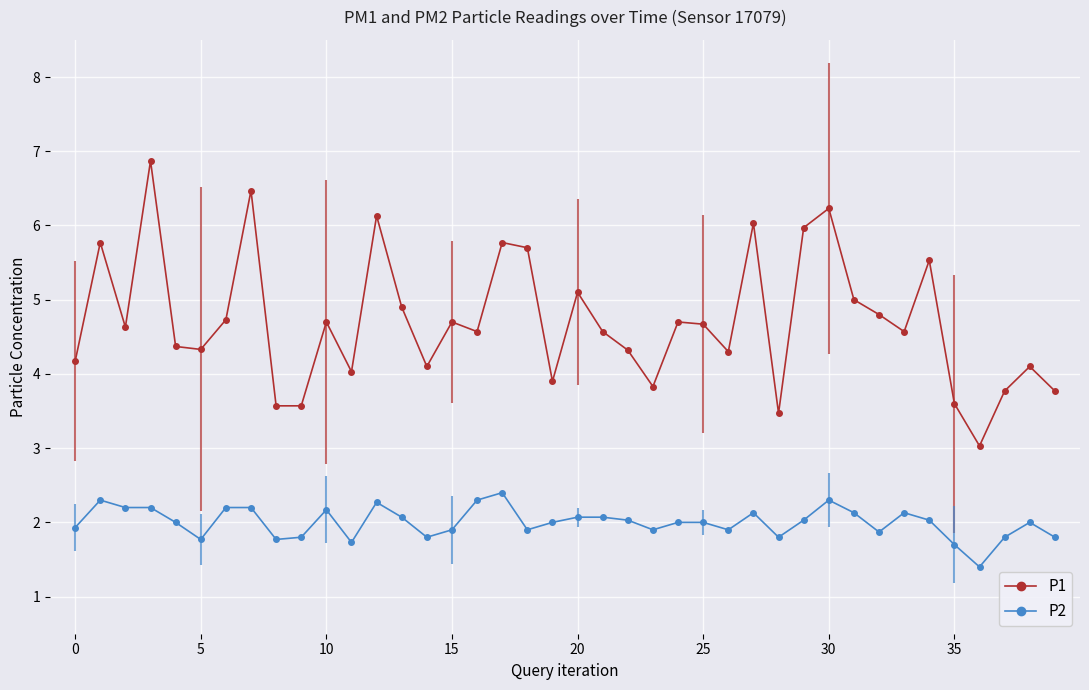

Rank the series by their maximum value, from lowest to highest.

P2, P1